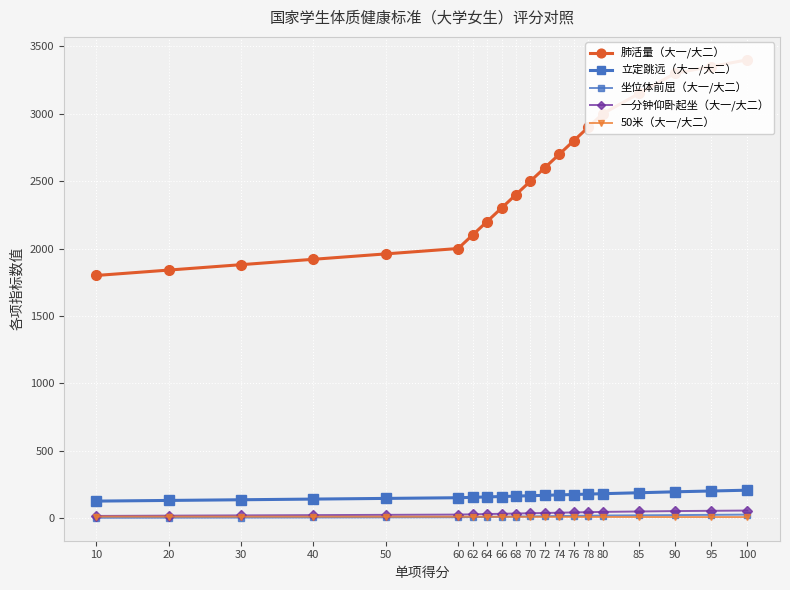

What is the difference between the second highest and minimum values in the 坐位体前屈（大一/大二） series?

22.0